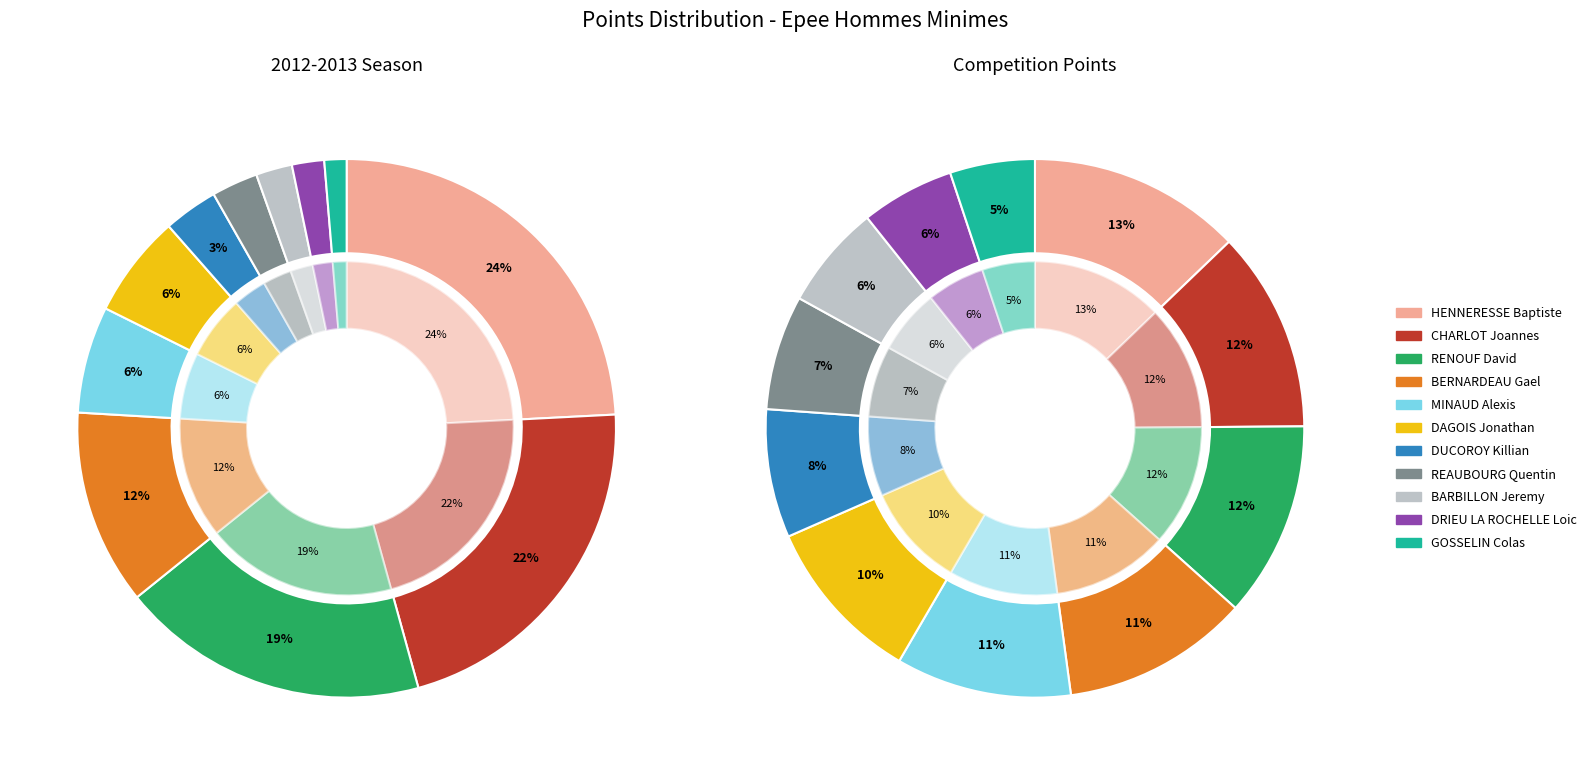

What percentage is the RENOUF David slice, to the nearest percent?

12%